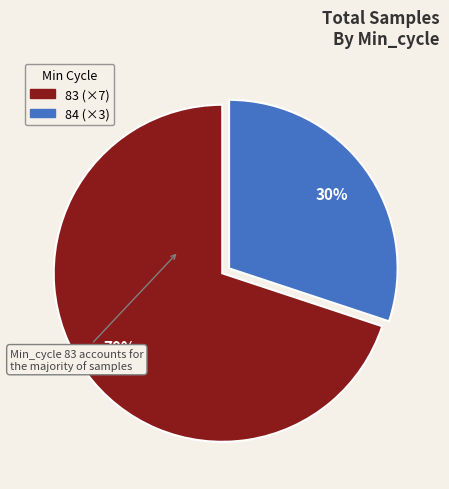

Does any single category account for the majority?

Yes